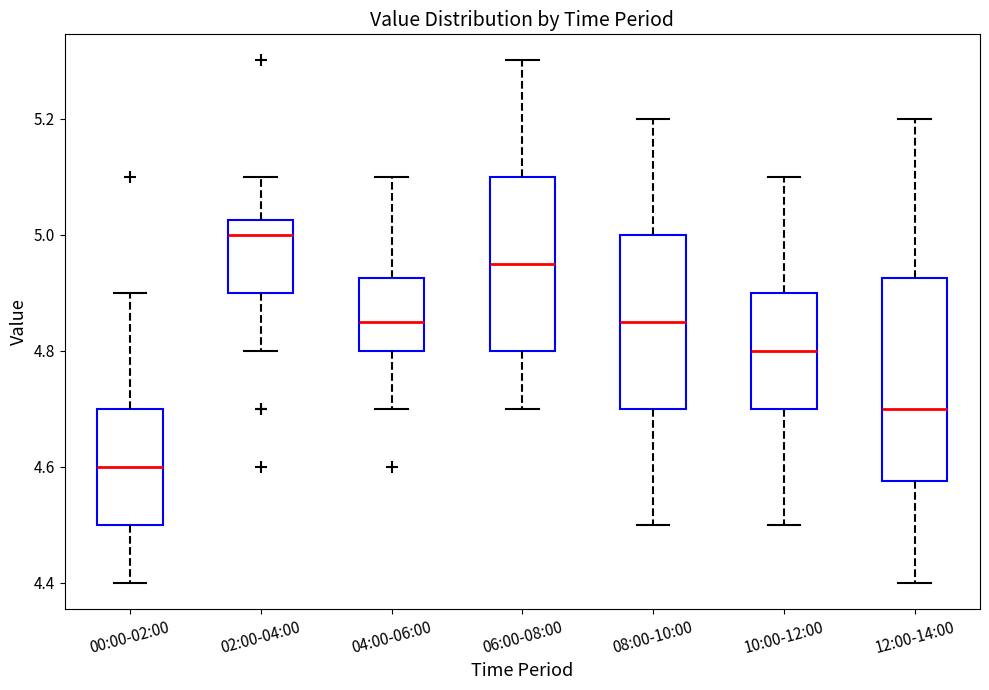

Reading left to right, read every box against the y-axis: the position of its median line, the range the box covers, and the ends of its whiskers. The values are not printed on the chart, so give them approximately, as read against the axis.

00:00-02:00: median 4.60, box 4.50 to 4.70, whiskers 4.40 to 4.90
02:00-04:00: median 5.00, box 4.90 to 5.02, whiskers 4.80 to 5.10
04:00-06:00: median 4.86, box 4.80 to 4.92, whiskers 4.70 to 5.10
06:00-08:00: median 4.96, box 4.80 to 5.10, whiskers 4.70 to 5.30
08:00-10:00: median 4.86, box 4.70 to 5.00, whiskers 4.50 to 5.20
10:00-12:00: median 4.80, box 4.70 to 4.90, whiskers 4.50 to 5.10
12:00-14:00: median 4.70, box 4.58 to 4.92, whiskers 4.40 to 5.20